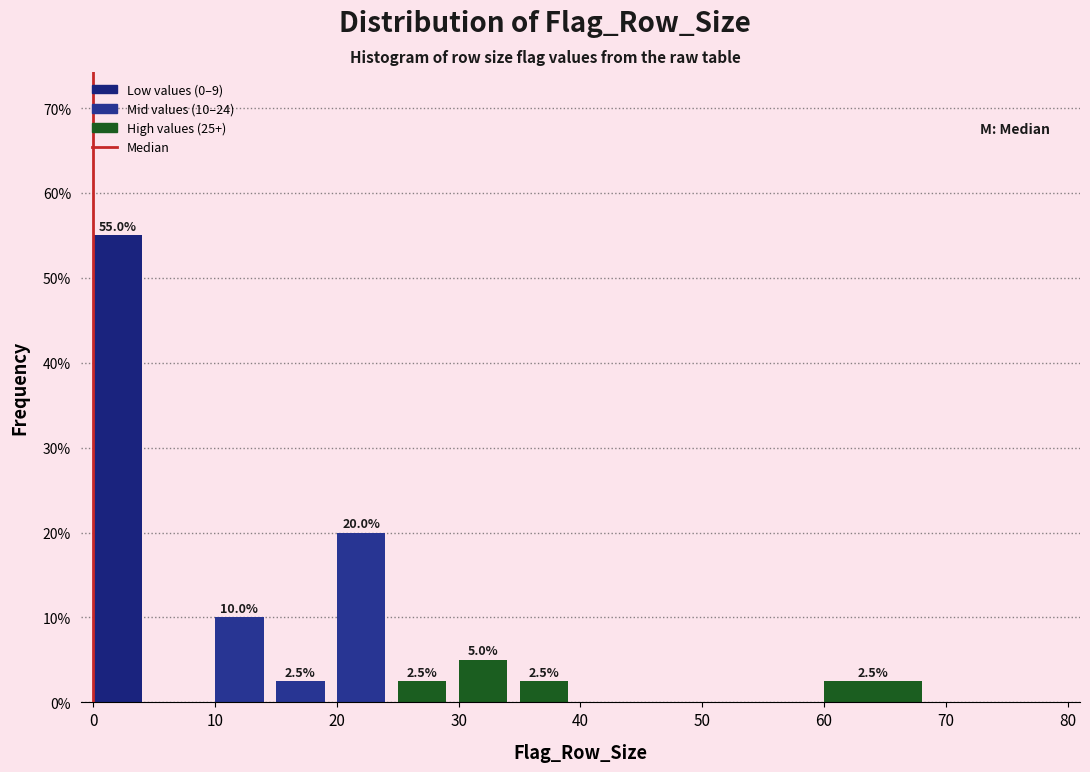

Over which range of the x-axis is the bar tallest?

0 to 5